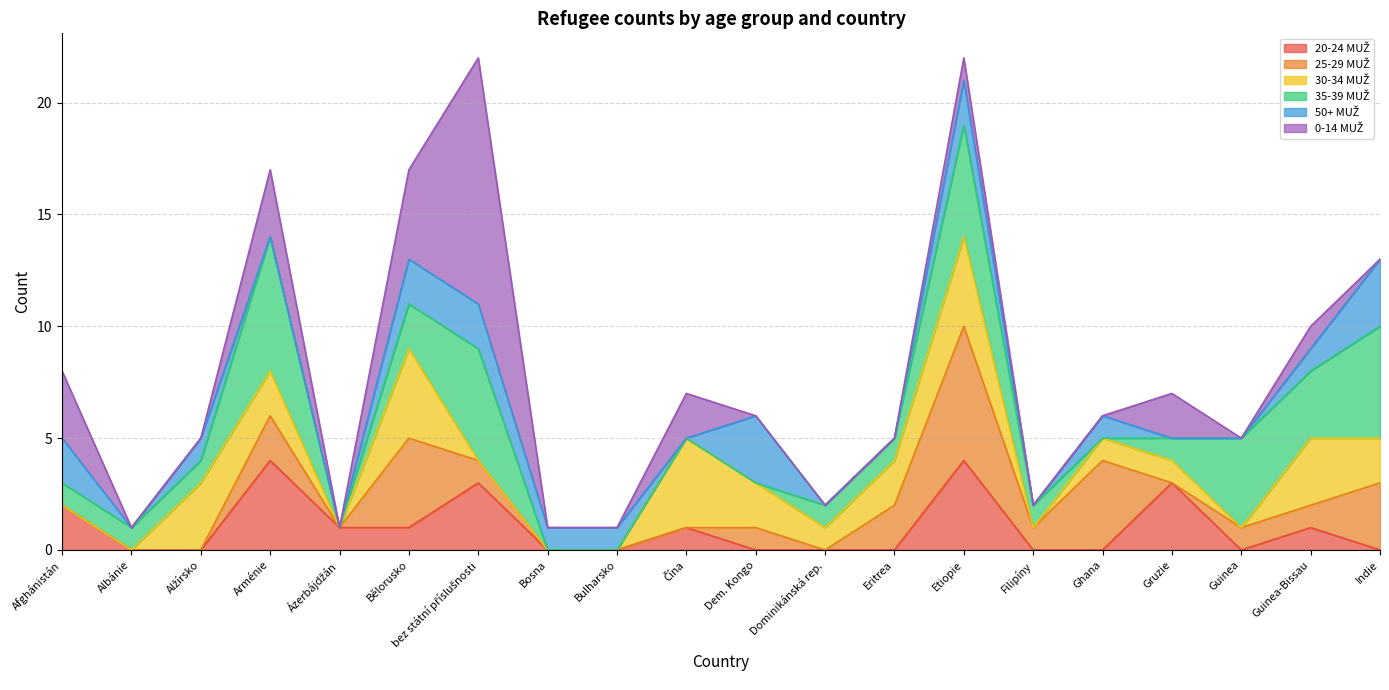

What is the spread (max minus min) of values at Indie?

5